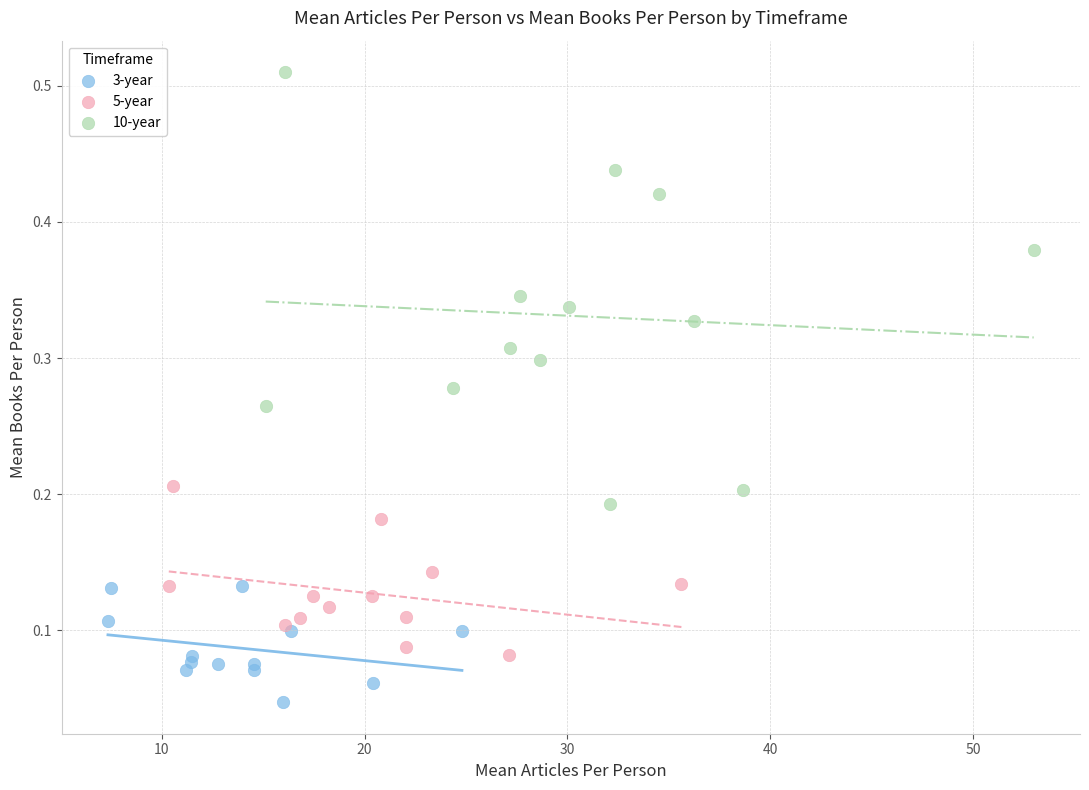

Which series reaches the maximum Y coordinate?

10-year